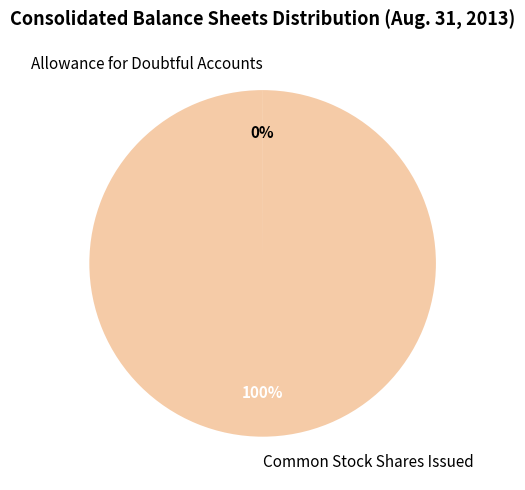

Which slice is the largest?

Common Stock Shares Issued